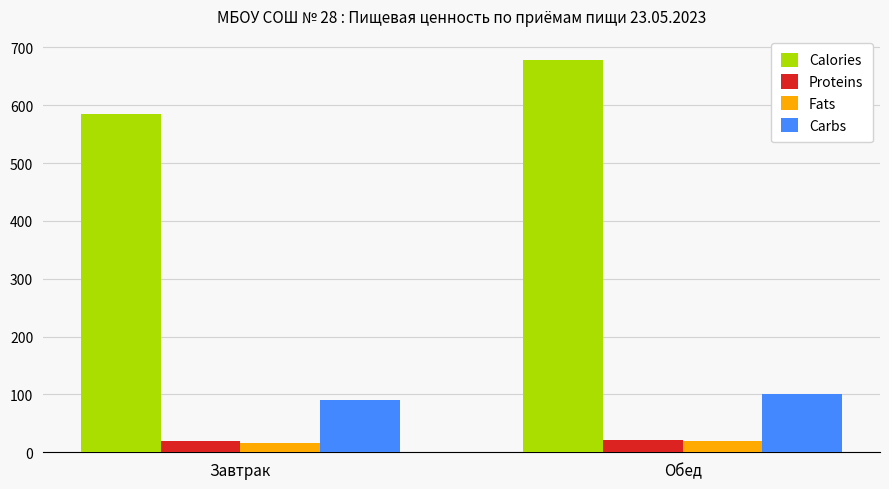

What is the greatest value displayed?

678.5